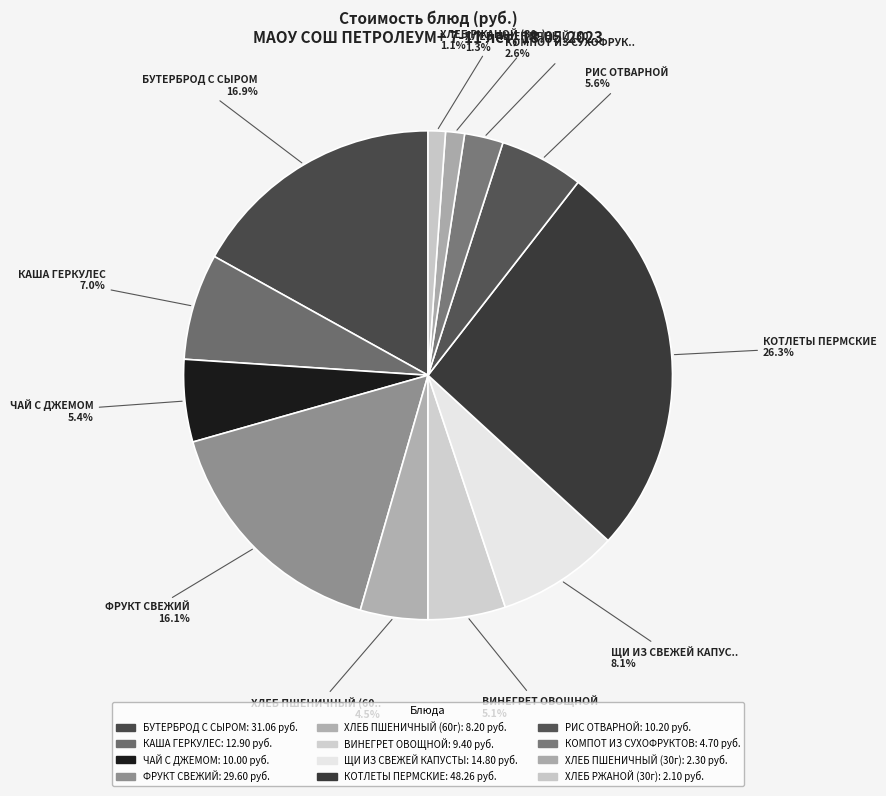

Count the number of slices in the pie.

12